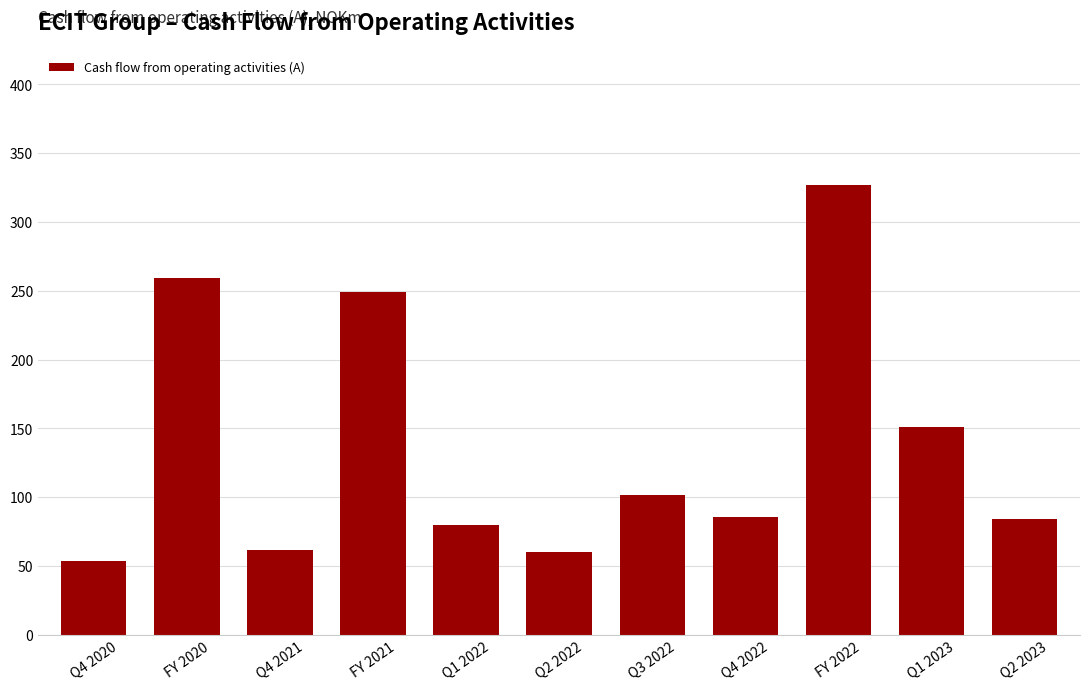

Reading left to right, list all the values displayed in this chart.

Q4 2020=53.8	FY 2020=259.2	Q4 2021=61.6	FY 2021=249.0	Q1 2022=80.0	Q2 2022=59.8	Q3 2022=101.6	Q4 2022=85.9	FY 2022=326.9	Q1 2023=151.0	Q2 2023=84.0